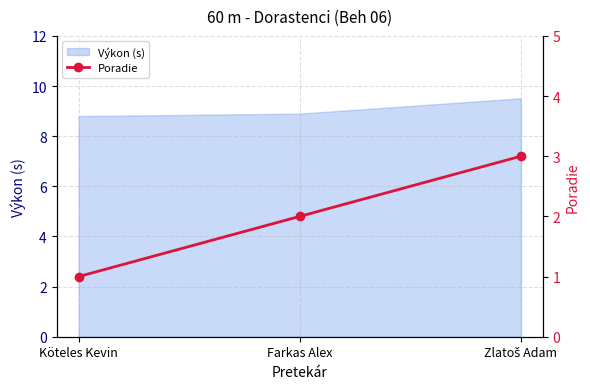

The chart shows a value of 3 at Farkas Alex. True or false?

False